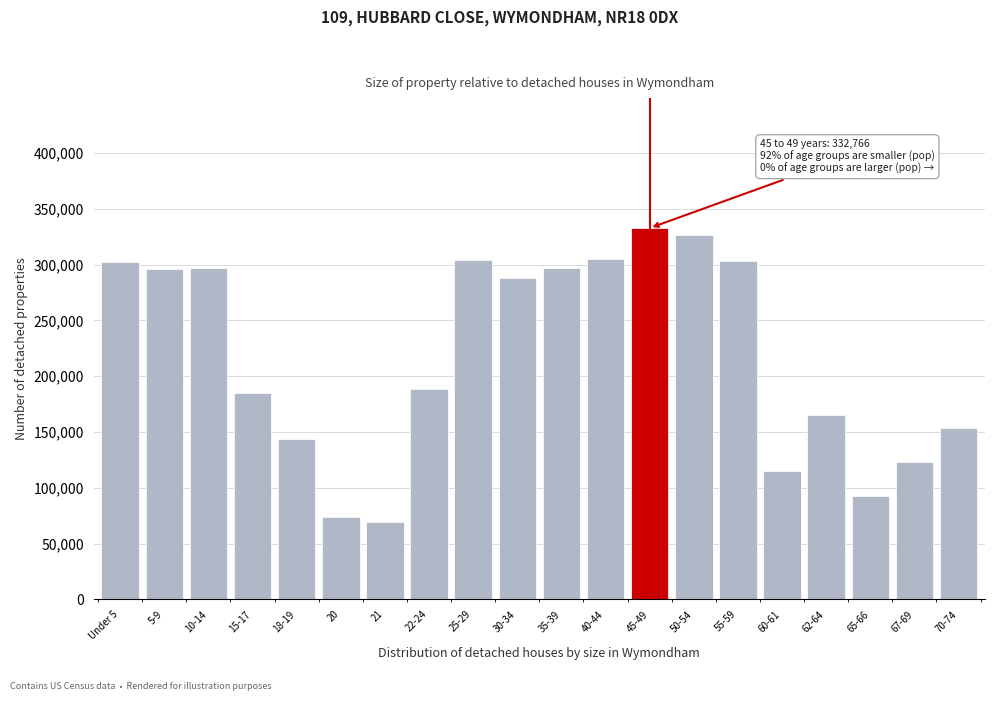

What is the label of the 5th bar from the left?

18-19